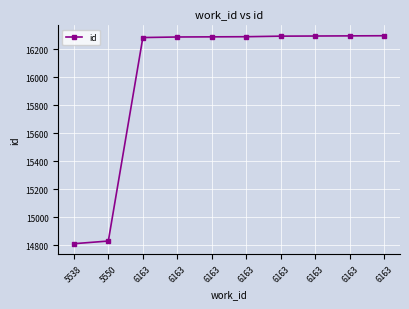

The chart shows a value of 14829 at 5550. True or false?

True